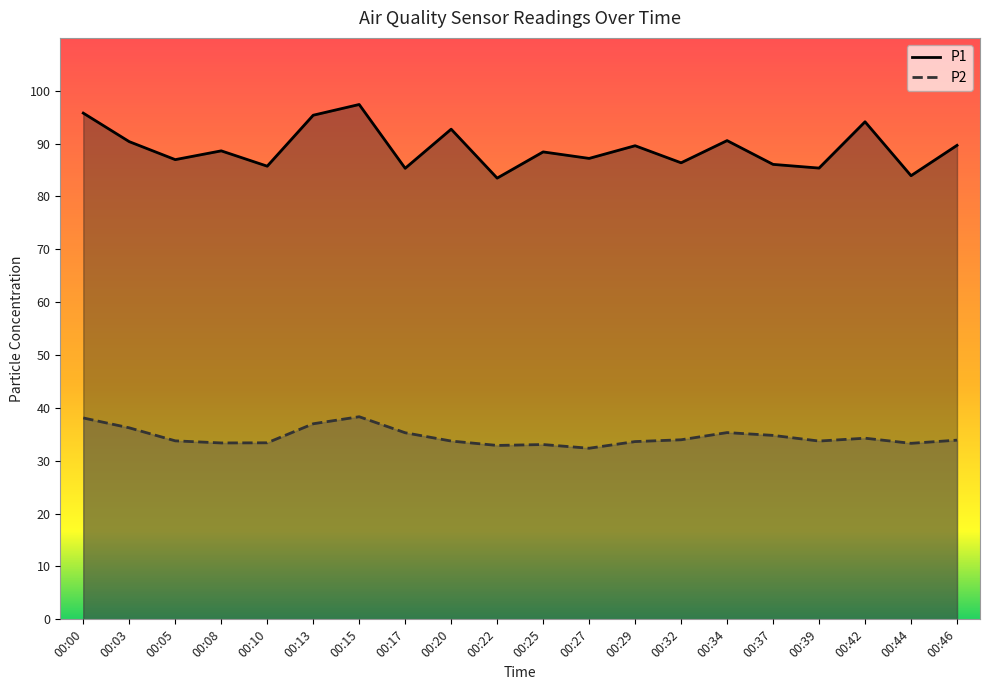

At which category does P2 reach its first local valley?

00:08